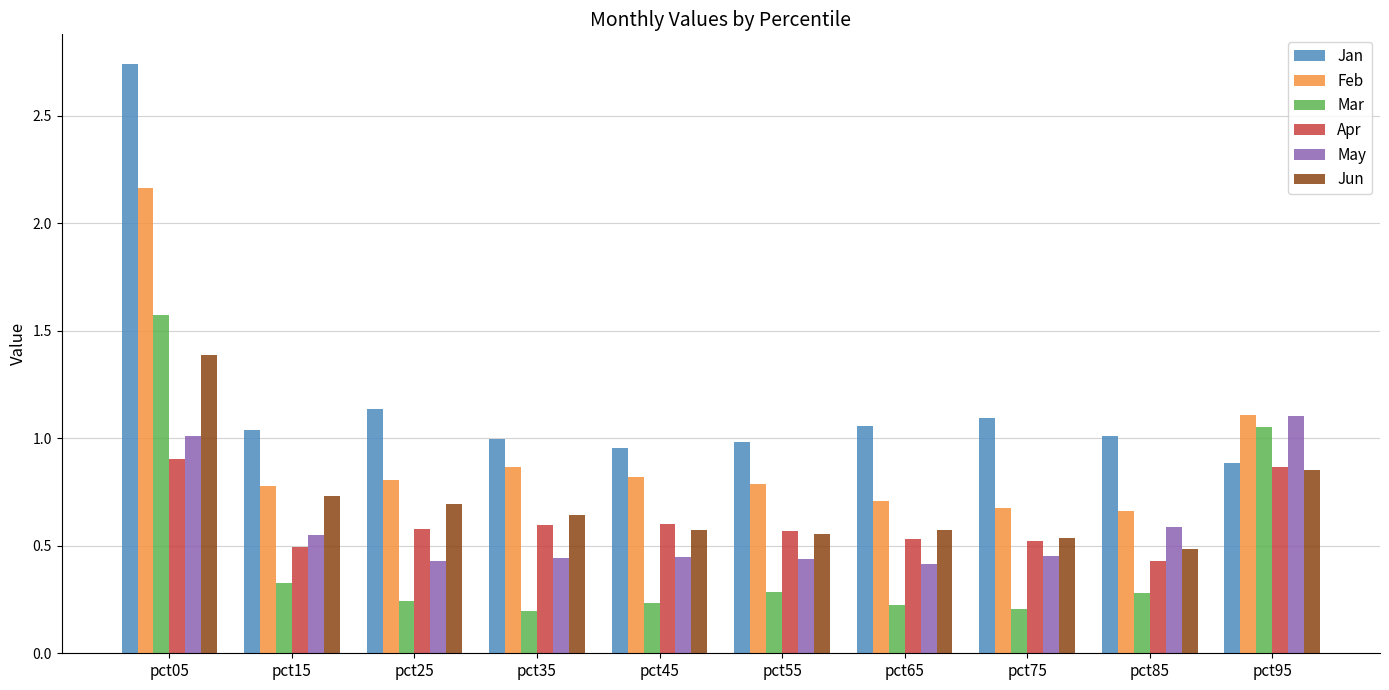

Is the value of Jun at pct55 greater than the value of Mar at pct95?

No